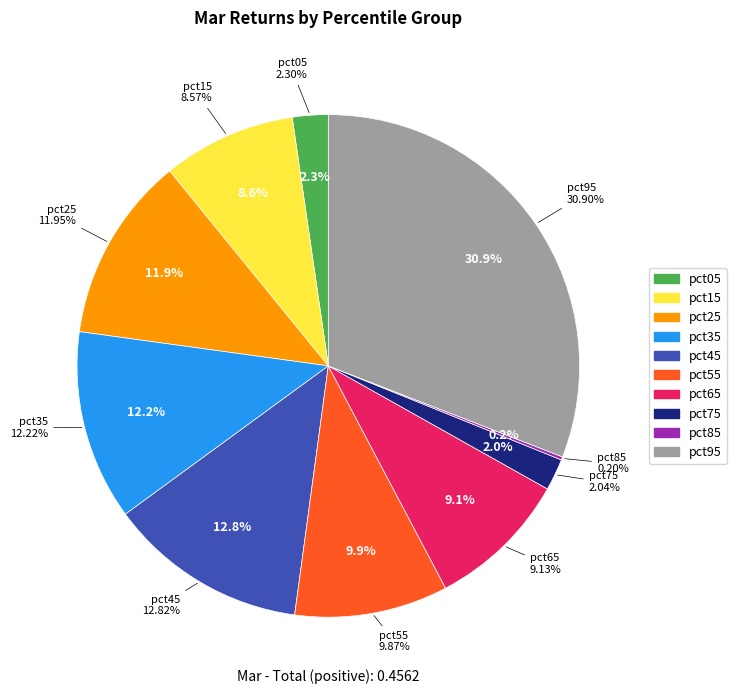

To the nearest percent, what portion does pct75 represent?

2%